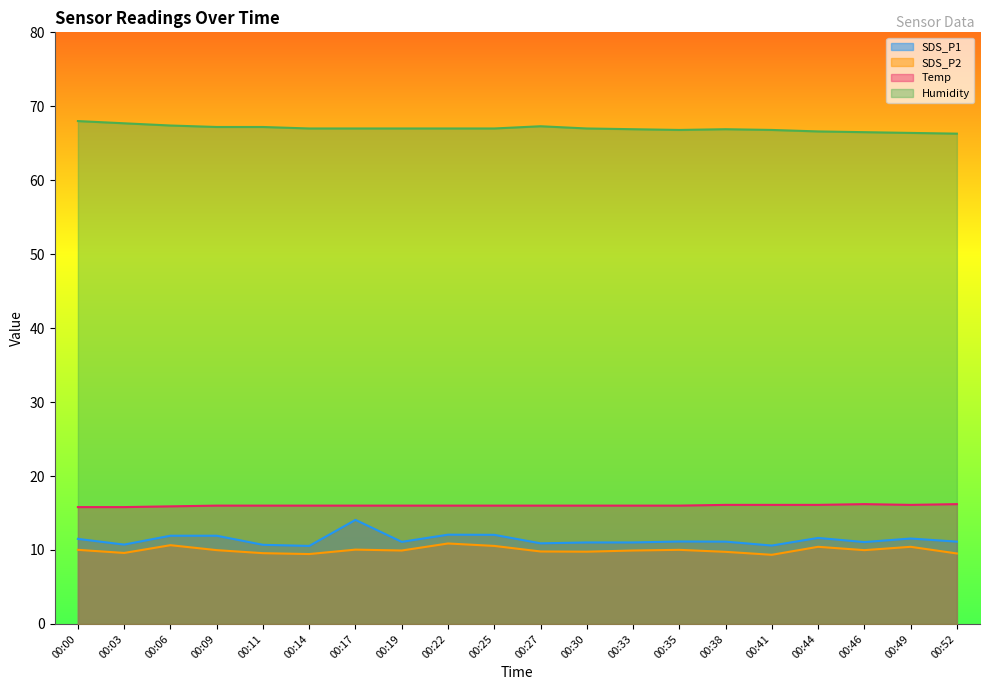

Rank the series at 00:06 from highest to lowest value.

Humidity, Temp, SDS_P1, SDS_P2